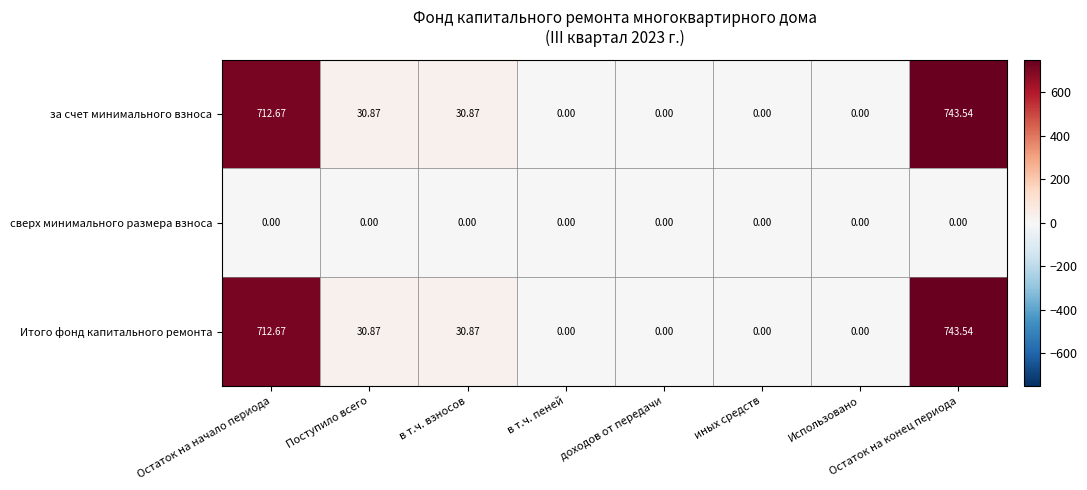

Which label corresponds to the largest value in the chart?

Остаток на конец периода